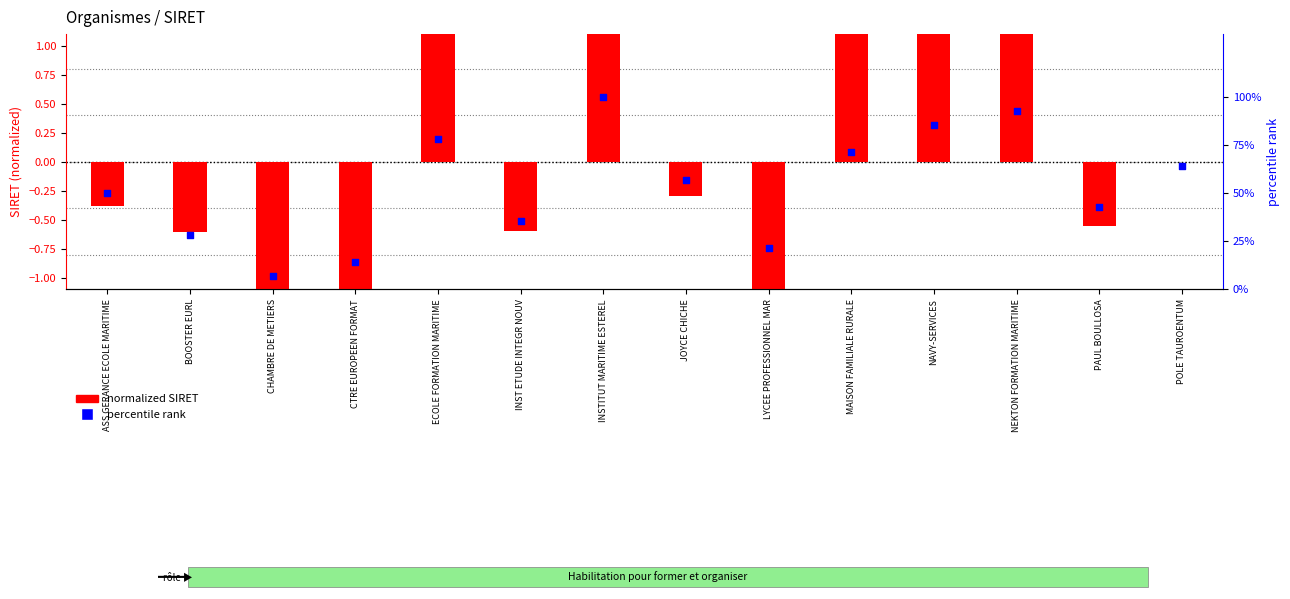

What are all the series names shown in the legend?

normalized SIRET, percentile rank